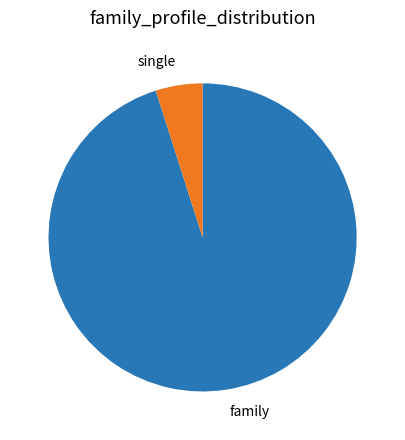

Count the number of slices in the pie.

2